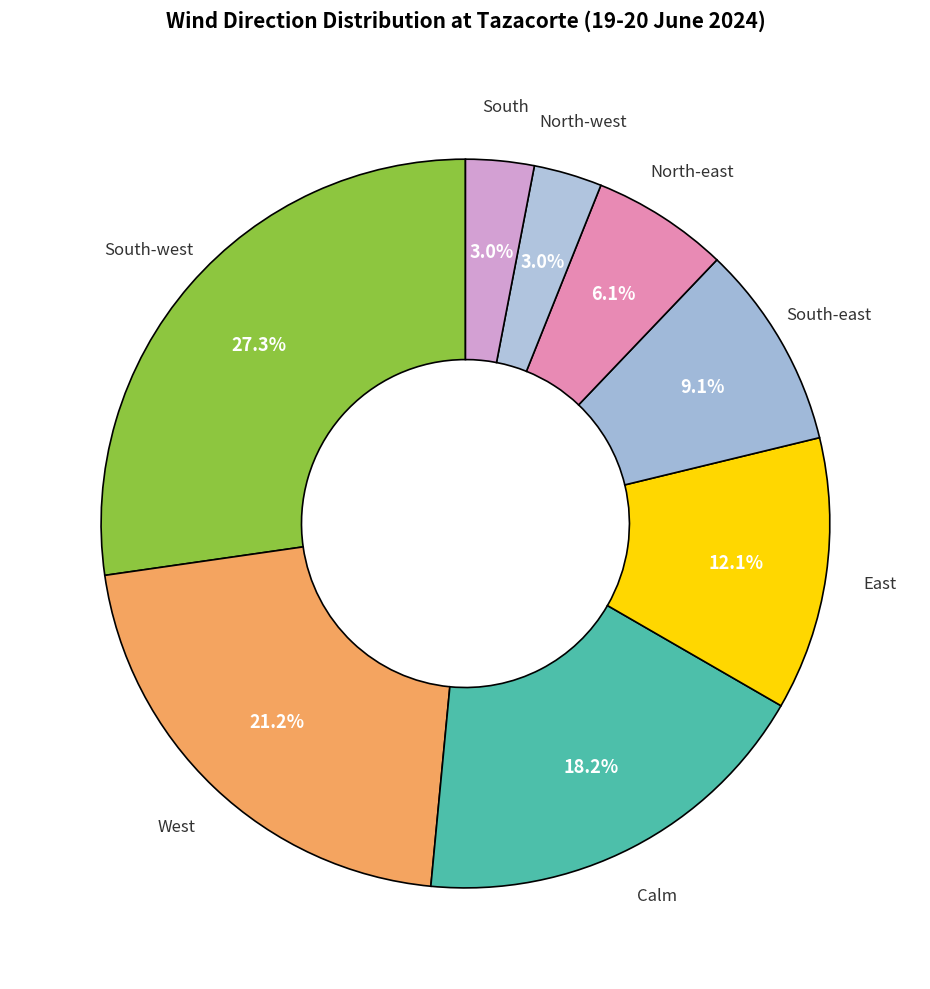

Does any single category account for the majority?

No